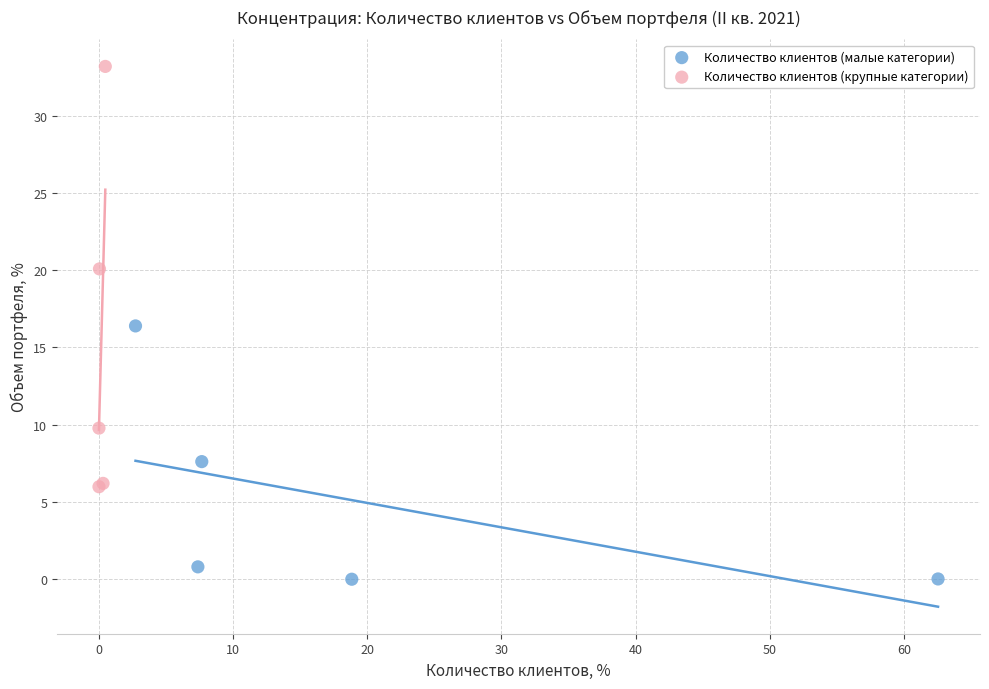

Which series has the widest spread of Y values?

Количество клиентов (крупные категории)